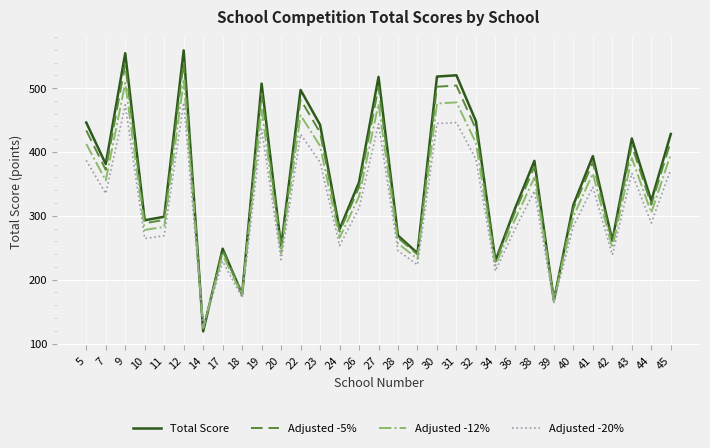

What is the spread (max minus min) of values at 10?

28.6